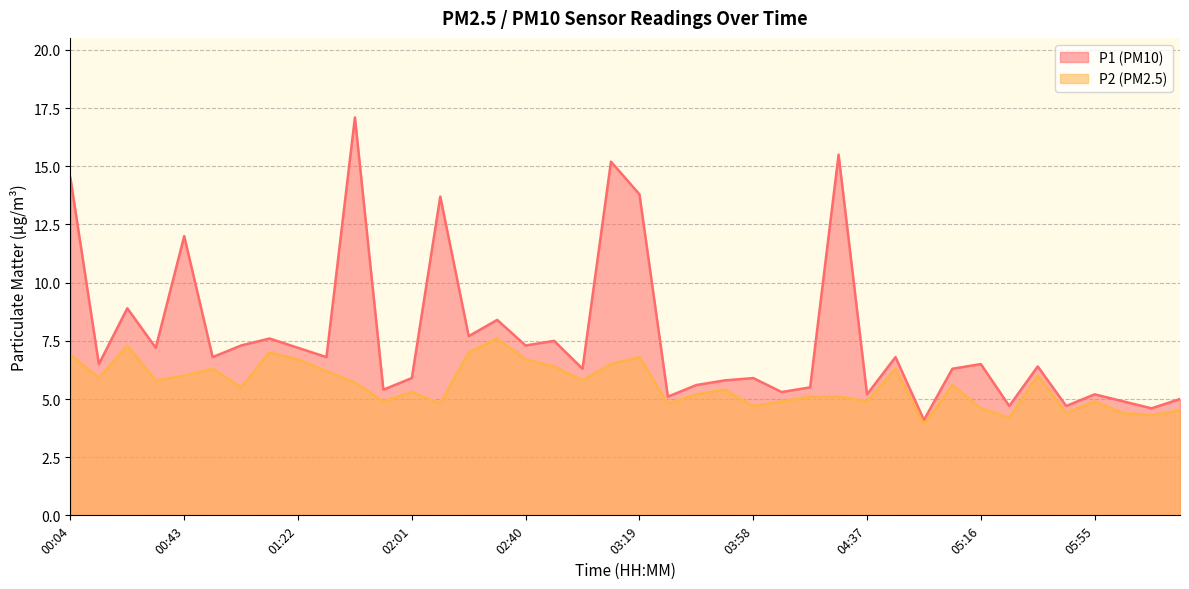

What are all the series names shown in the legend?

P1, P2